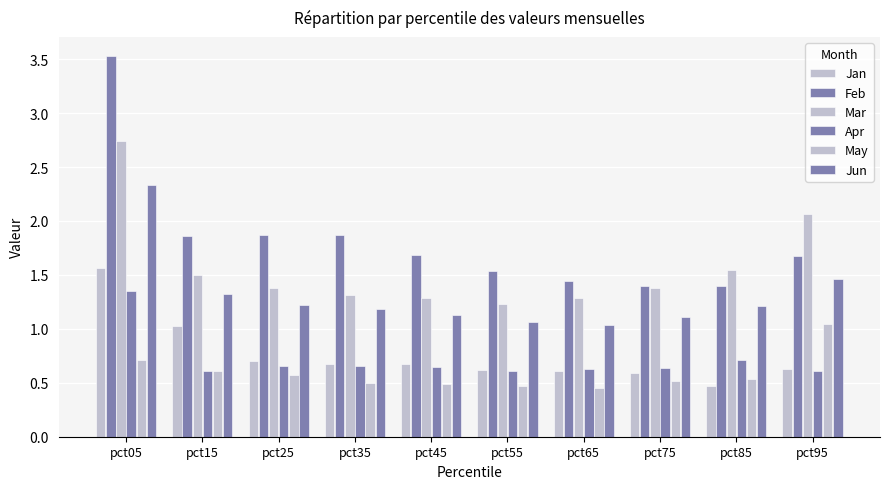

The value of Jan at pct55 is 1.1. True or false?

False